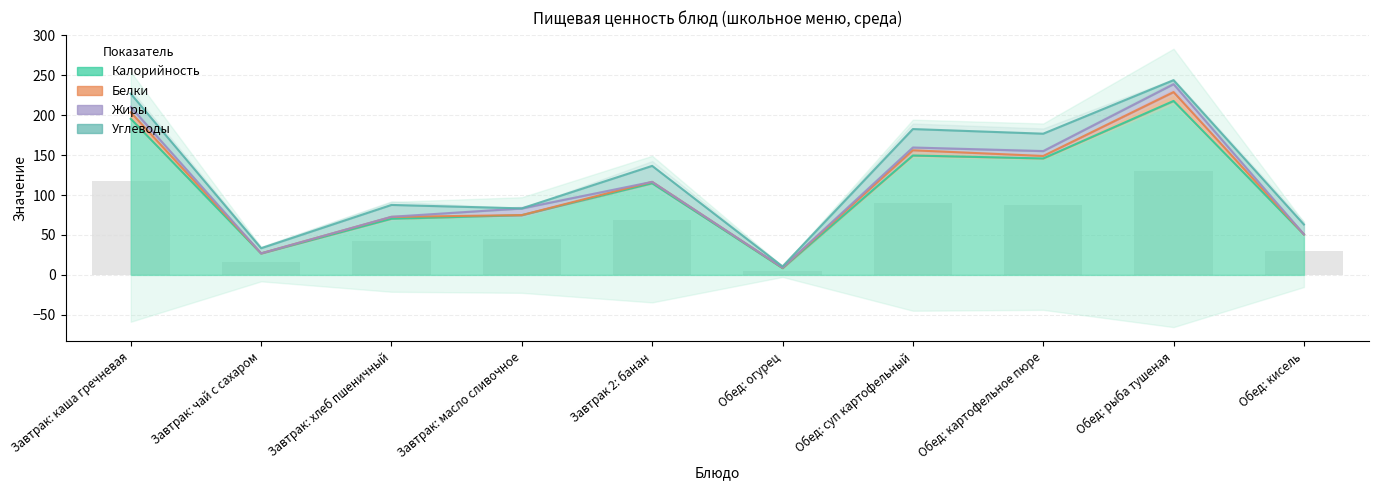

Which series has the largest total across all categories?

Калорийность